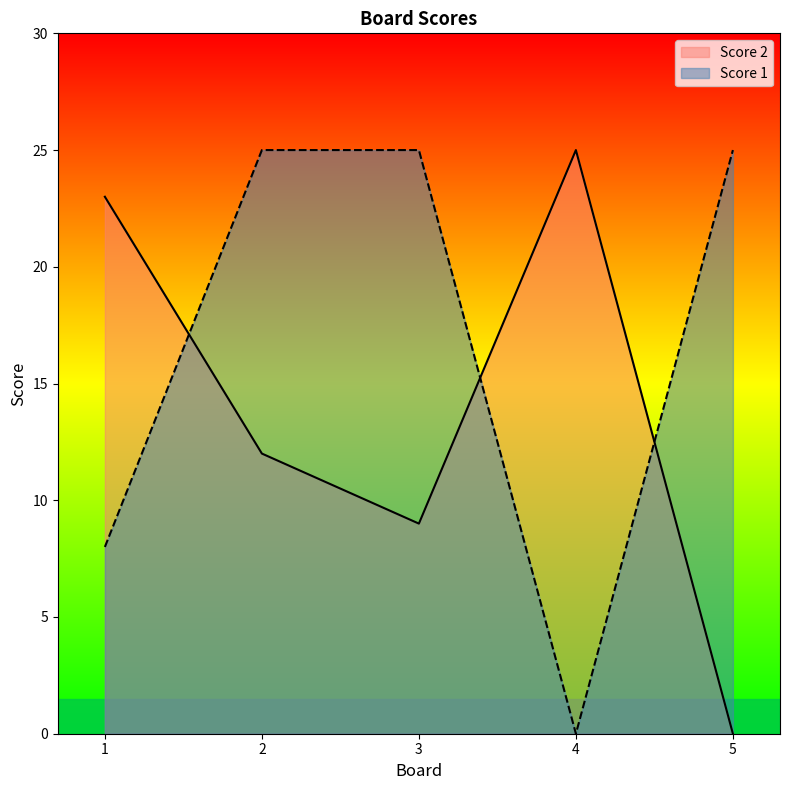

Is it true that Score 2 equals 25 at 4?

True